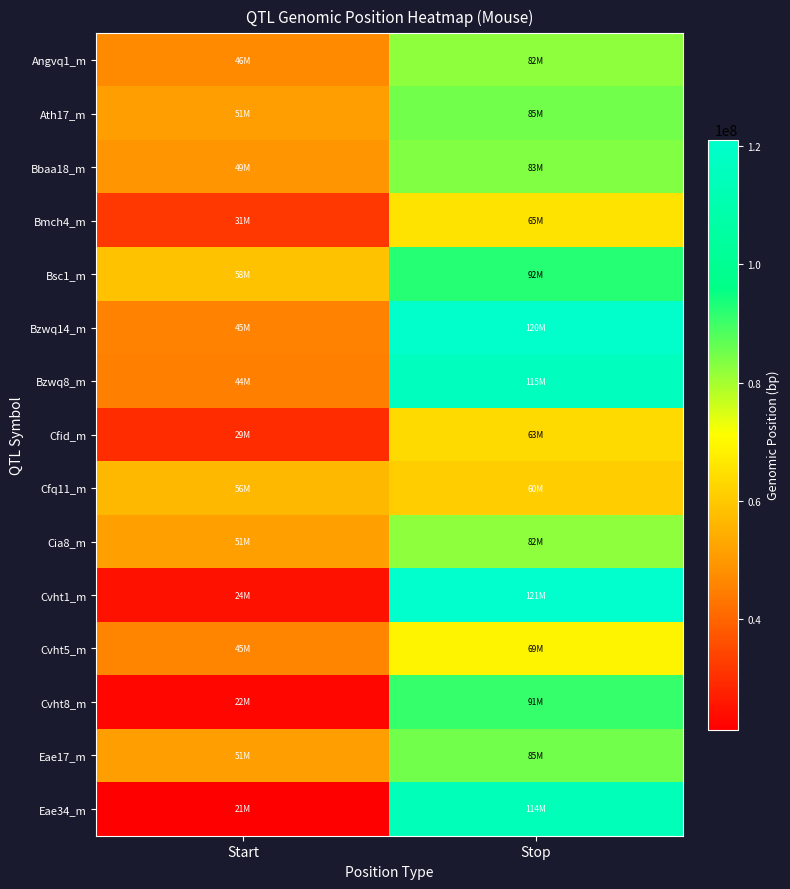

Reading right to left, transcribe all the data shown in this chart.

Angvq1_m: Stop=82491121	Start=46720403
Ath17_m: Stop=85091639	Start=51091490
Bbaa18_m: Stop=83338157	Start=49338012
Bmch4_m: Stop=65577284	Start=31577136
Bsc1_m: Stop=92517096	Start=58516969
Bzwq14_m: Stop=120635905	Start=45476096
Bzwq8_m: Stop=115935905	Start=44876096
Cfid_m: Stop=63720483	Start=29720403
Cfq11_m: Stop=60940841	Start=56480156
Cia8_m: Stop=82491121	Start=51493400
Cvht1_m: Stop=121035905	Start=24675898
Cvht5_m: Stop=69135830	Start=45576096
Cvht8_m: Stop=91035862	Start=22875899
Eae17_m: Stop=85091639	Start=51091490
Eae34_m: Stop=114217230	Start=21408154